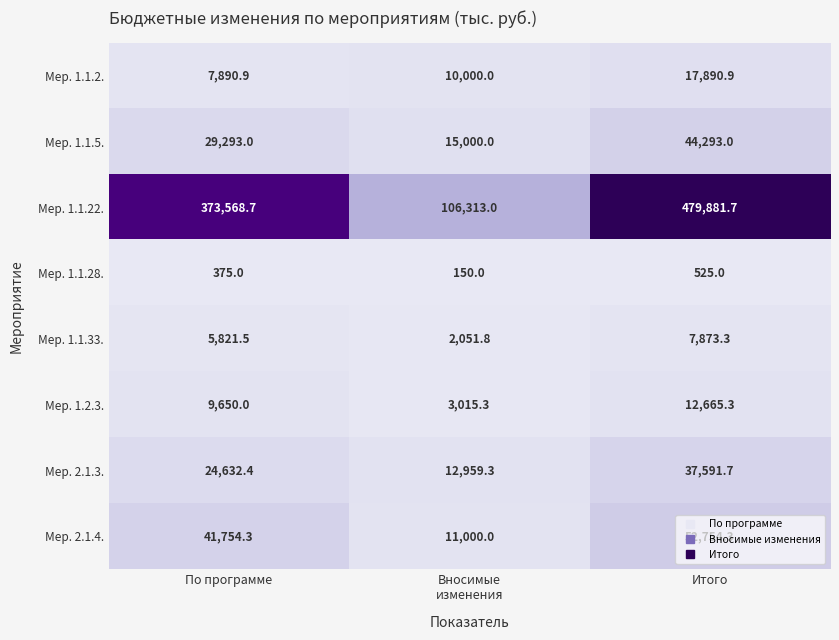

How many categories are shown in the chart?

3